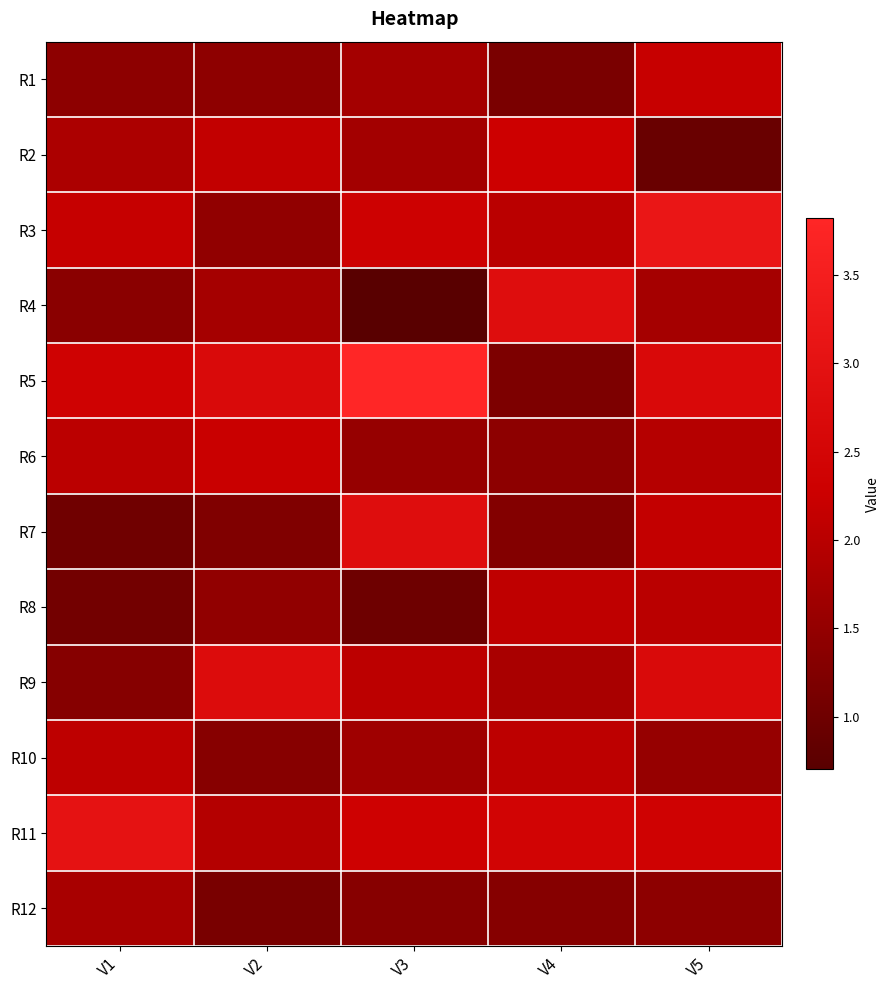

What is the spread (max minus min) of values at V2?

1.6